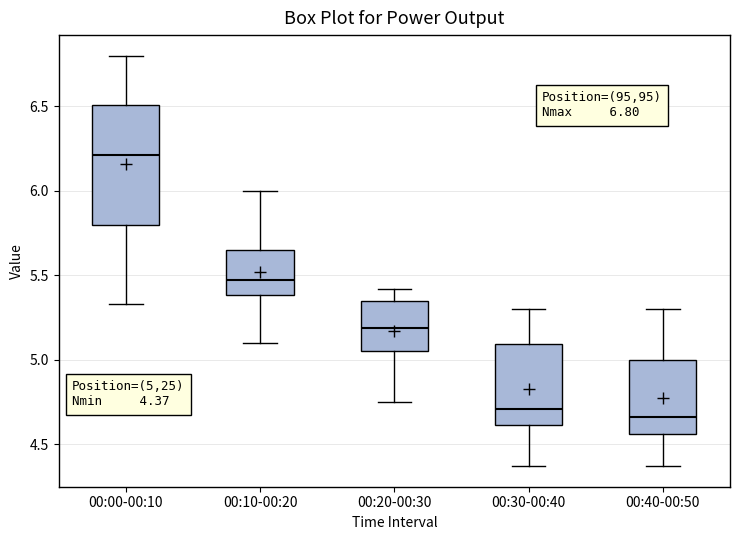

Which box's median line is the highest?

00:00-00:10